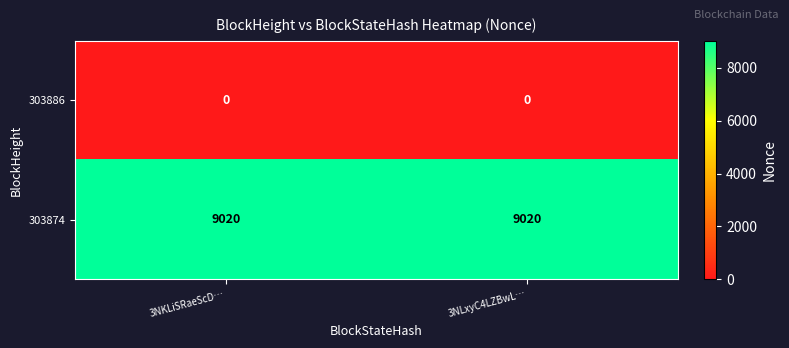

What is the spread (max minus min) of values at 3NLxyC4LZBwL…?

9020